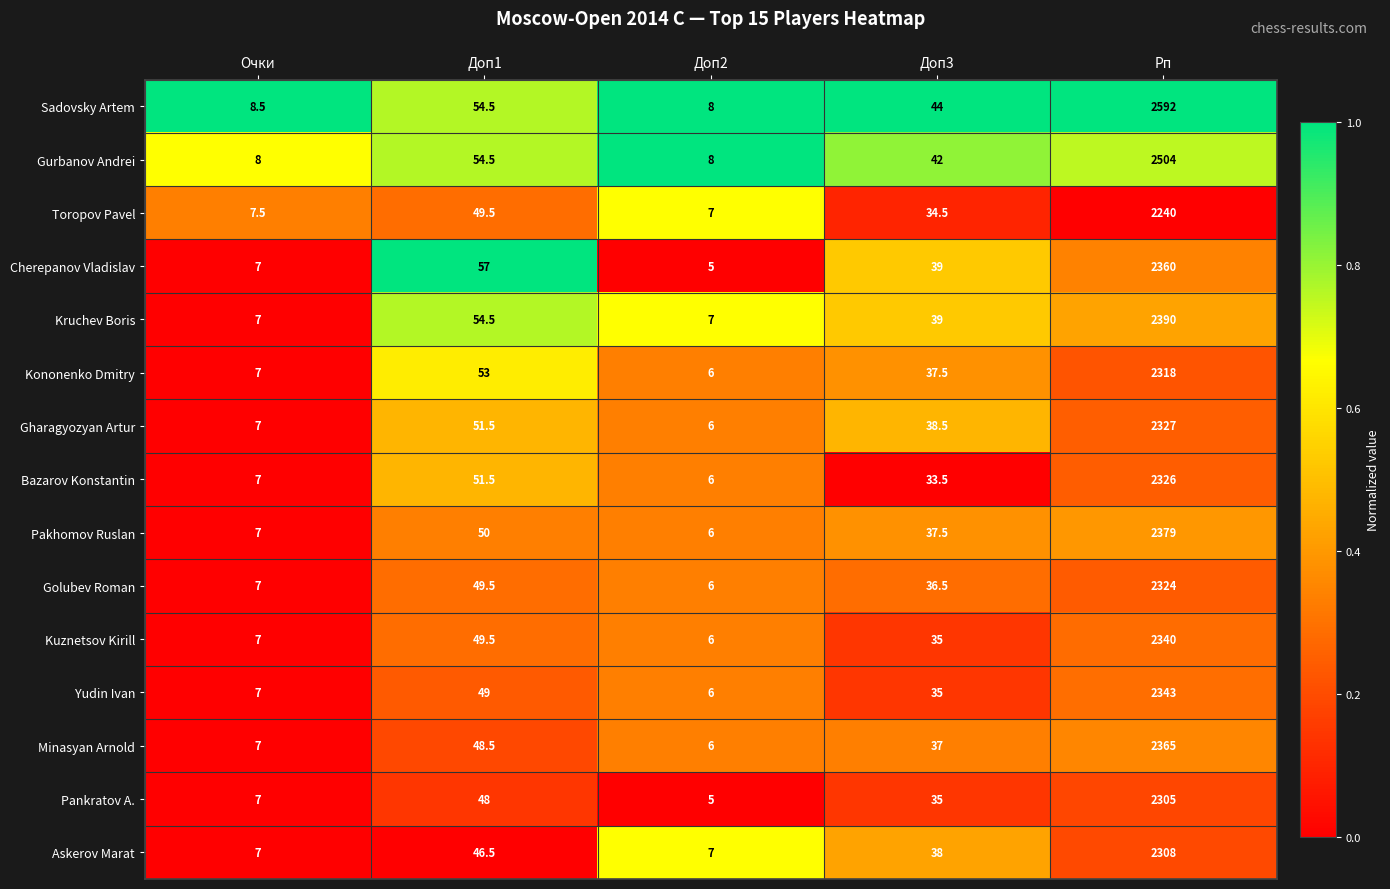

What is the average value of the Pankratov A. series?

480.0